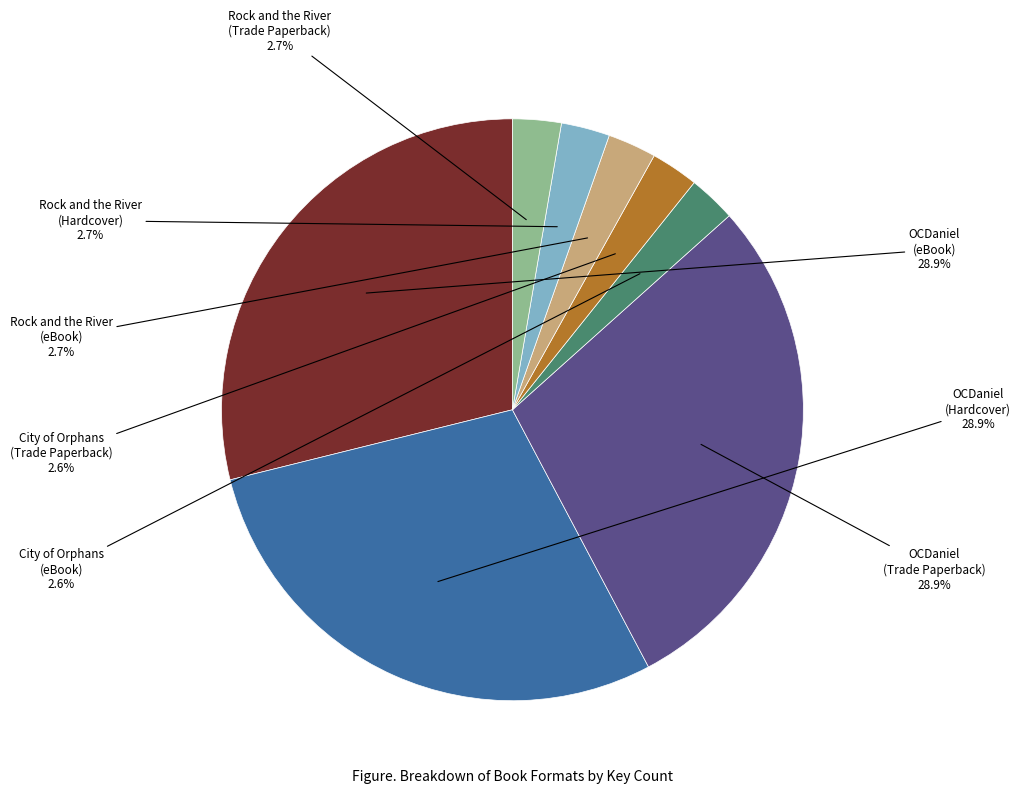

What percentage is the OCDaniel (Trade Paperback) slice, to the nearest percent?

29%